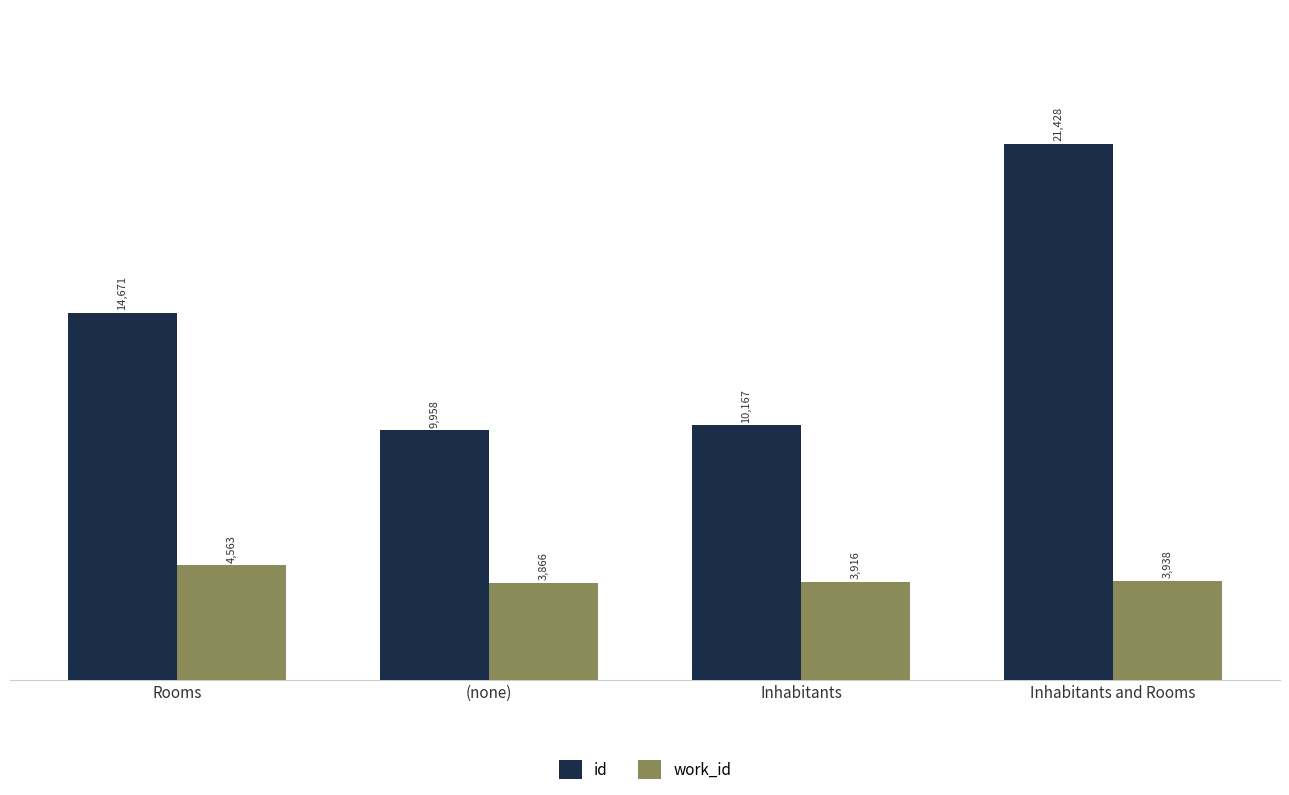

Count the number of categories in the chart.

4